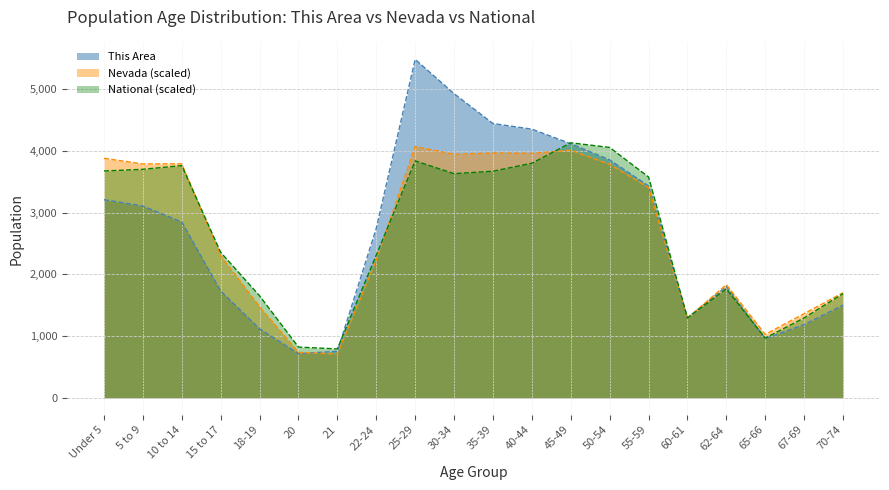

The value of This Area at 25-29 is 3084.4. True or false?

False